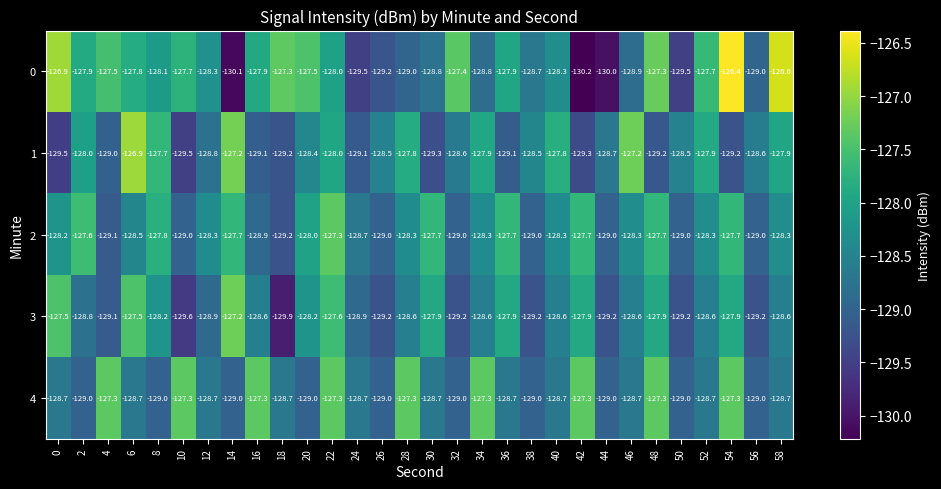

What is the difference between the second highest and minimum values in the 2 series?

1.6